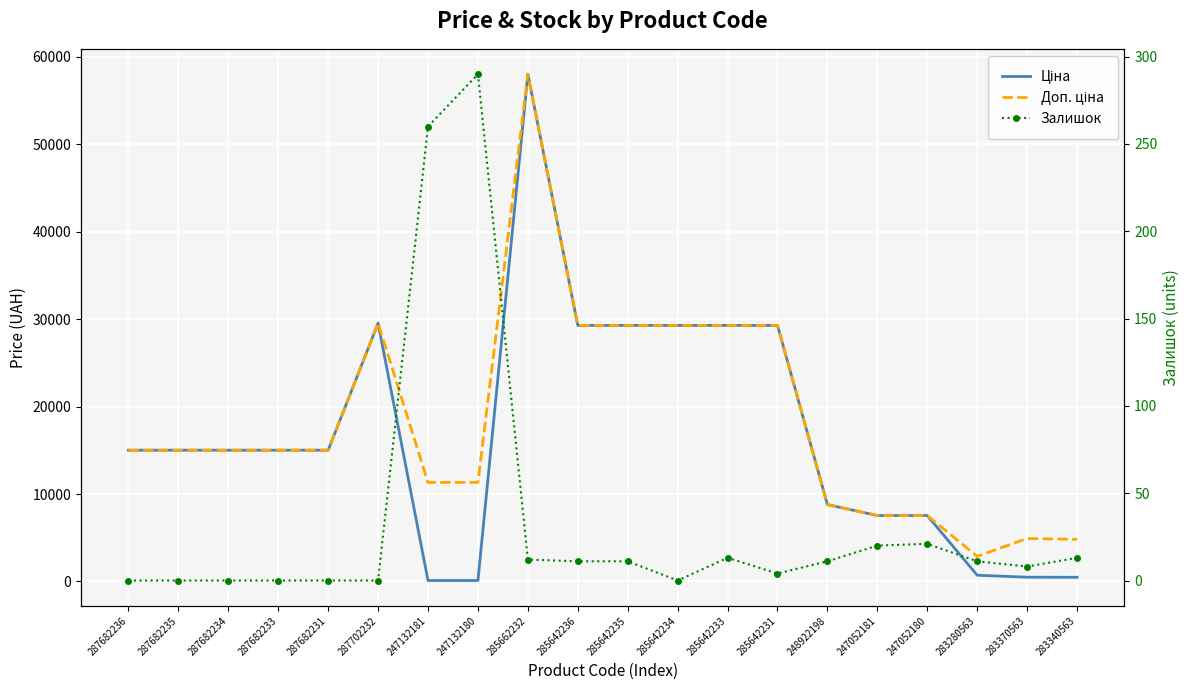

What is the total value across all series at 283280563?

3609.1